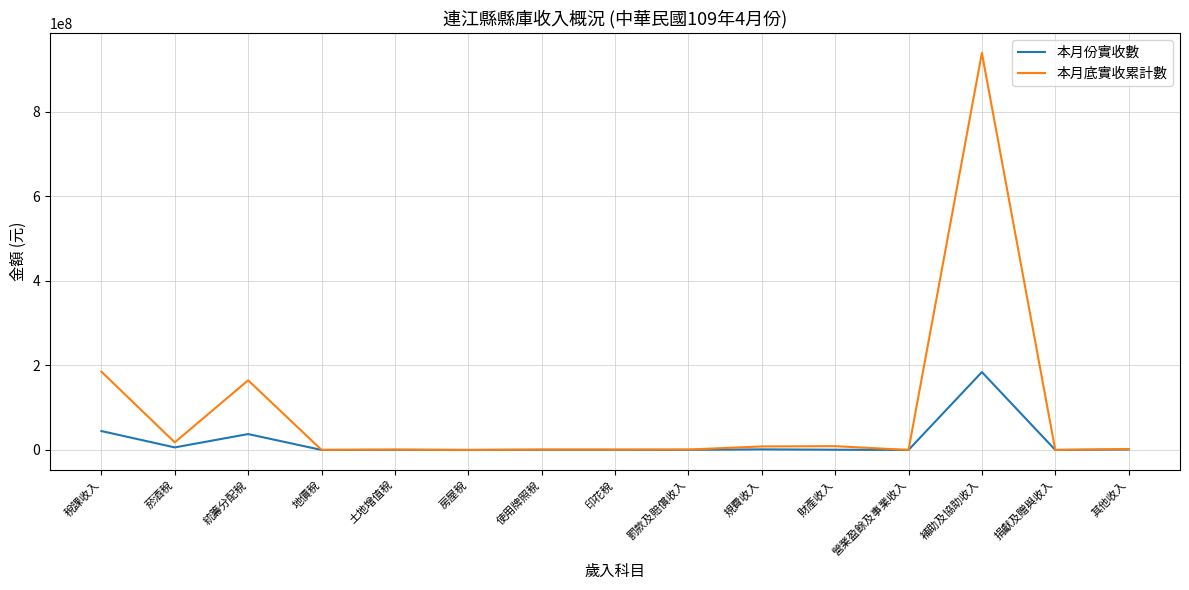

What is the highest value of the 本月底實收累計數 series?

938506360